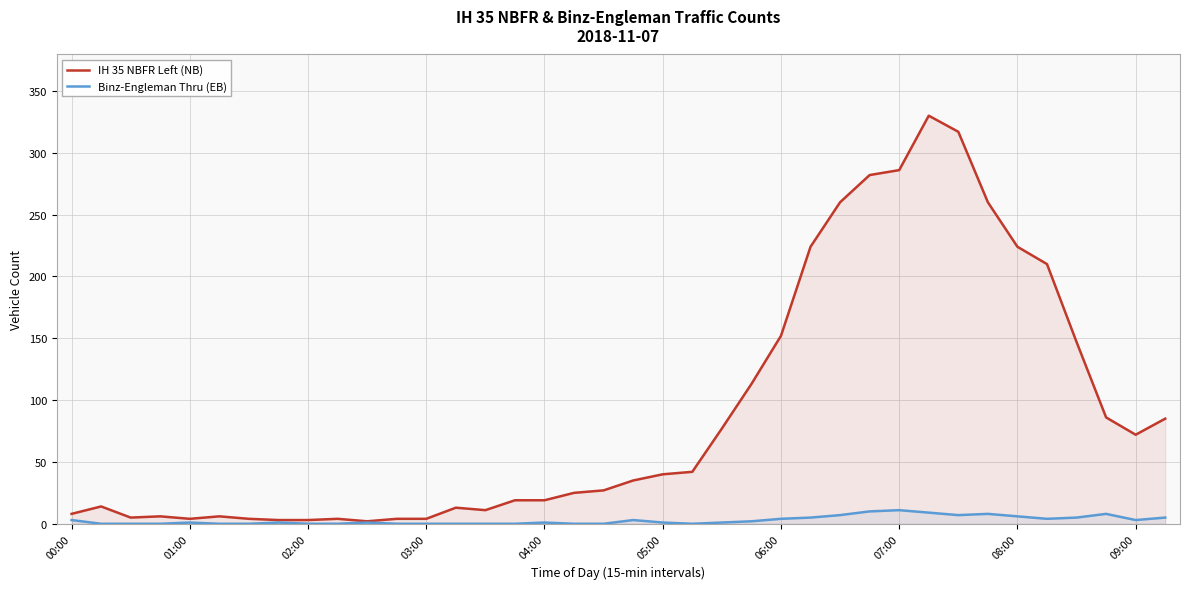

What is the difference between the maximum and second lowest values in the Binz-Engleman Thru (EB) series?

11